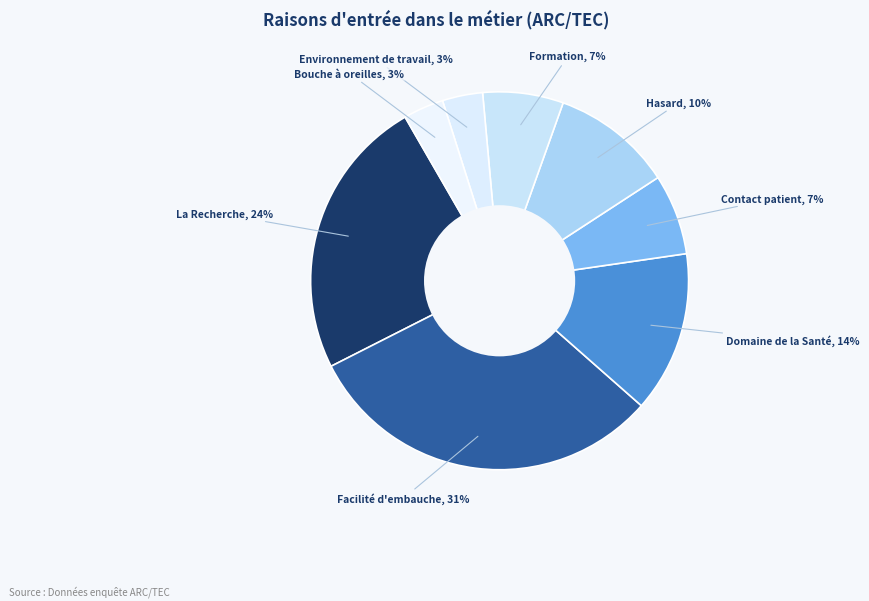

Count the number of slices in the pie.

8